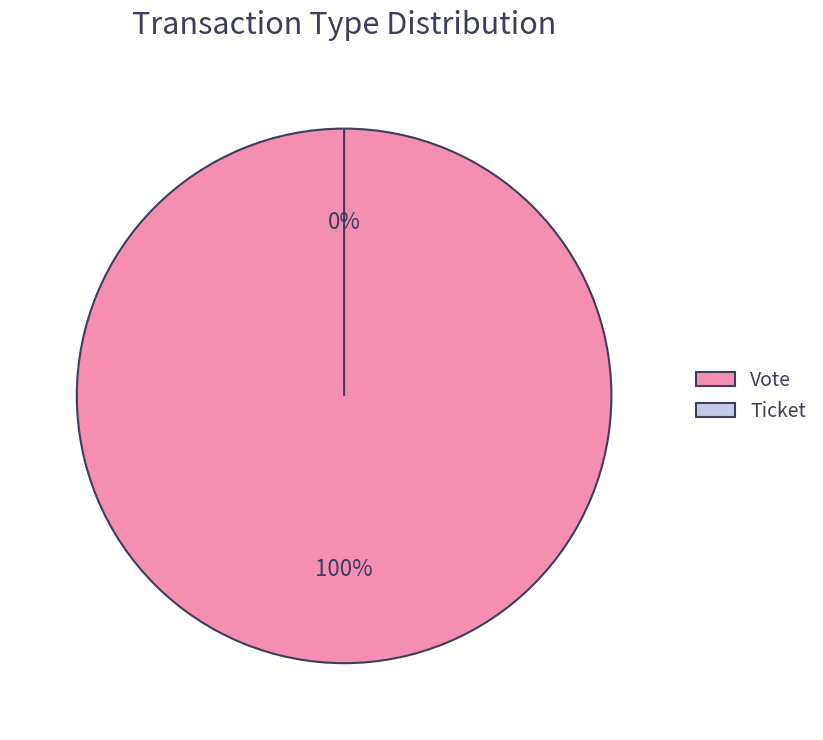

Which has a higher value, Vote or Ticket?

Vote